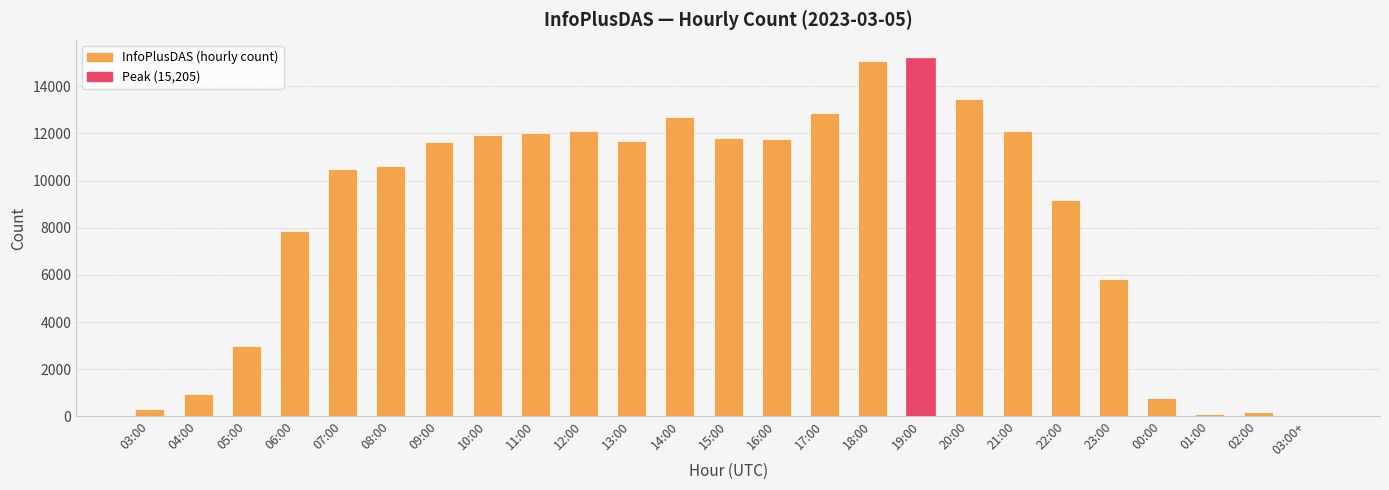

At which label is the value closest to 7607?

06:00